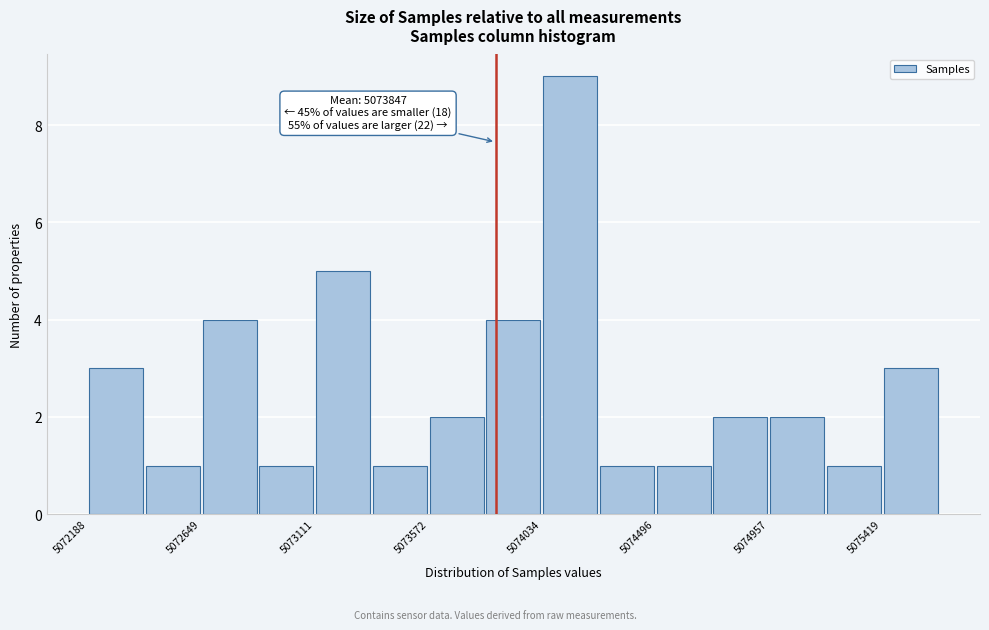

Which range on the x-axis has the tallest bar?

5074050 to 5074250